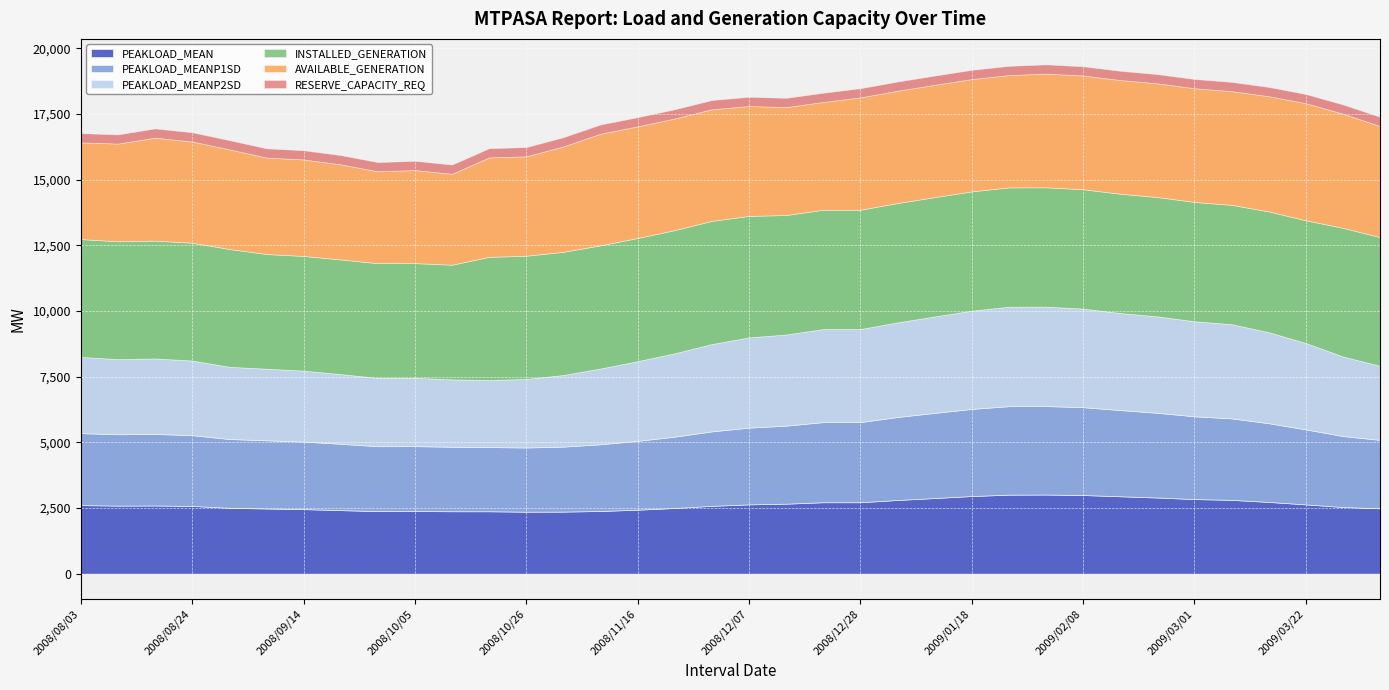

Reading right to left, list all the values displayed in this chart.

PEAKLOAD_MEAN: 2009/04/05=2488	2009/03/29=2538	2009/03/22=2637	2009/03/15=2731	2009/03/08=2810	2009/03/01=2840	2009/02/22=2898	2009/02/15=2946	2009/02/08=2994	2009/02/01=3013	2009/01/25=3008	2009/01/18=2955	2009/01/11=2879	2009/01/04=2805	2008/12/28=2719	2008/12/21=2719	2008/12/14=2664	2008/12/07=2638	2008/11/30=2581	2008/11/23=2500	2008/11/16=2435	2008/11/09=2386	2008/11/02=2362	2008/10/26=2359	2008/10/19=2375	2008/10/12=2376	2008/10/05=2383	2008/09/28=2380	2008/09/21=2419	2008/09/14=2457	2008/09/07=2481	2008/08/31=2507	2008/08/24=2578	2008/08/17=2595	2008/08/10=2590	2008/08/03=2610
PEAKLOAD_MEANP1SD: 2009/04/05=2605	2009/03/29=2701	2009/03/22=2856	2009/03/15=2998	2009/03/08=3103	2009/03/01=3151	2009/02/22=3227	2009/02/15=3283	2009/02/08=3344	2009/02/01=3369	2009/01/25=3369	2009/01/18=3318	2009/01/11=3242	2009/01/04=3160	2008/12/28=3052	2008/12/21=3052	2008/12/14=2971	2008/12/07=2923	2008/11/30=2836	2008/11/23=2717	2008/11/16=2621	2008/11/09=2541	2008/11/02=2475	2008/10/26=2444	2008/10/19=2446	2008/10/12=2455	2008/10/05=2473	2008/09/28=2472	2008/09/21=2526	2008/09/14=2571	2008/09/07=2596	2008/08/31=2620	2008/08/24=2696	2008/08/17=2723	2008/08/10=2719	2008/08/03=2741
PEAKLOAD_MEANP2SD: 2009/04/05=2823	2009/03/29=3032	2009/03/22=3291	2009/03/15=3466	2009/03/08=3588	2009/03/01=3621	2009/02/22=3673	2009/02/15=3695	2009/02/08=3757	2009/02/01=3787	2009/01/25=3789	2009/01/18=3741	2009/01/11=3674	2009/01/04=3604	2008/12/28=3544	2008/12/21=3544	2008/12/14=3472	2008/12/07=3436	2008/11/30=3327	2008/11/23=3176	2008/11/16=3036	2008/11/09=2886	2008/11/02=2729	2008/10/26=2612	2008/10/19=2553	2008/10/12=2567	2008/10/05=2603	2008/09/28=2604	2008/09/21=2654	2008/09/14=2704	2008/09/07=2728	2008/08/31=2750	2008/08/24=2842	2008/08/17=2878	2008/08/10=2861	2008/08/03=2903
INSTALLED_GENERATION: 2009/04/05=4899	2009/03/29=4899	2009/03/22=4671	2009/03/15=4600	2009/03/08=4543	2009/03/01=4543	2009/02/22=4543	2009/02/15=4543	2009/02/08=4543	2009/02/01=4543	2009/01/25=4543	2009/01/18=4543	2009/01/11=4543	2009/01/04=4543	2008/12/28=4543	2008/12/21=4543	2008/12/14=4550	2008/12/07=4625	2008/11/30=4690	2008/11/23=4690	2008/11/16=4690	2008/11/09=4690	2008/11/02=4690	2008/10/26=4690	2008/10/19=4690	2008/10/12=4366	2008/10/05=4366	2008/09/28=4366	2008/09/21=4366	2008/09/14=4366	2008/09/07=4366	2008/08/31=4486	2008/08/24=4486	2008/08/17=4486	2008/08/10=4486	2008/08/03=4486
AVAILABLE_GENERATION: 2009/04/05=4231	2009/03/29=4347	2009/03/22=4459	2009/03/15=4388	2009/03/08=4331	2009/03/01=4331	2009/02/22=4331	2009/02/15=4331	2009/02/08=4331	2009/02/01=4331	2009/01/25=4277	2009/01/18=4277	2009/01/11=4277	2009/01/04=4277	2008/12/28=4277	2008/12/21=4104	2008/12/14=4111	2008/12/07=4186	2008/11/30=4251	2008/11/23=4251	2008/11/16=4251	2008/11/09=4251	2008/11/02=4014	2008/10/26=3787	2008/10/19=3787	2008/10/12=3463	2008/10/05=3545	2008/09/28=3500	2008/09/21=3623	2008/09/14=3675	2008/09/07=3675	2008/08/31=3795	2008/08/24=3854	2008/08/17=3922	2008/08/10=3721	2008/08/03=3683
RESERVE_CAPACITY_REQ: 2009/04/05=351	2009/03/29=351	2009/03/22=351	2009/03/15=351	2009/03/08=351	2009/03/01=351	2009/02/22=351	2009/02/15=351	2009/02/08=351	2009/02/01=351	2009/01/25=351	2009/01/18=351	2009/01/11=351	2009/01/04=351	2008/12/28=351	2008/12/21=351	2008/12/14=351	2008/12/07=351	2008/11/30=351	2008/11/23=351	2008/11/16=351	2008/11/09=351	2008/11/02=351	2008/10/26=351	2008/10/19=351	2008/10/12=351	2008/10/05=351	2008/09/28=351	2008/09/21=351	2008/09/14=351	2008/09/07=351	2008/08/31=351	2008/08/24=351	2008/08/17=351	2008/08/10=351	2008/08/03=351